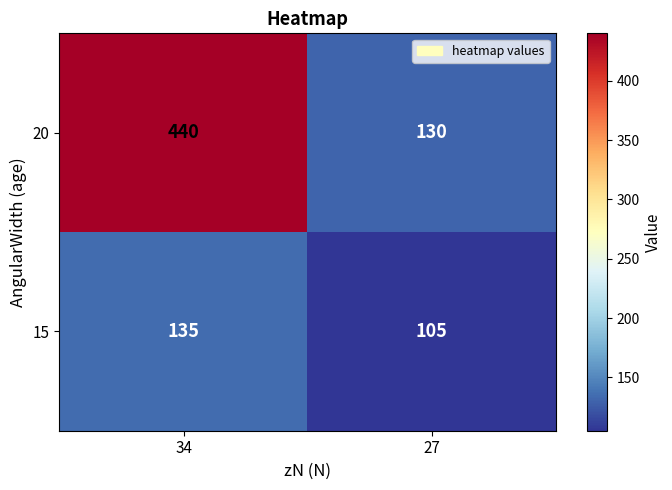

Which series has the largest range (max minus min)?

20